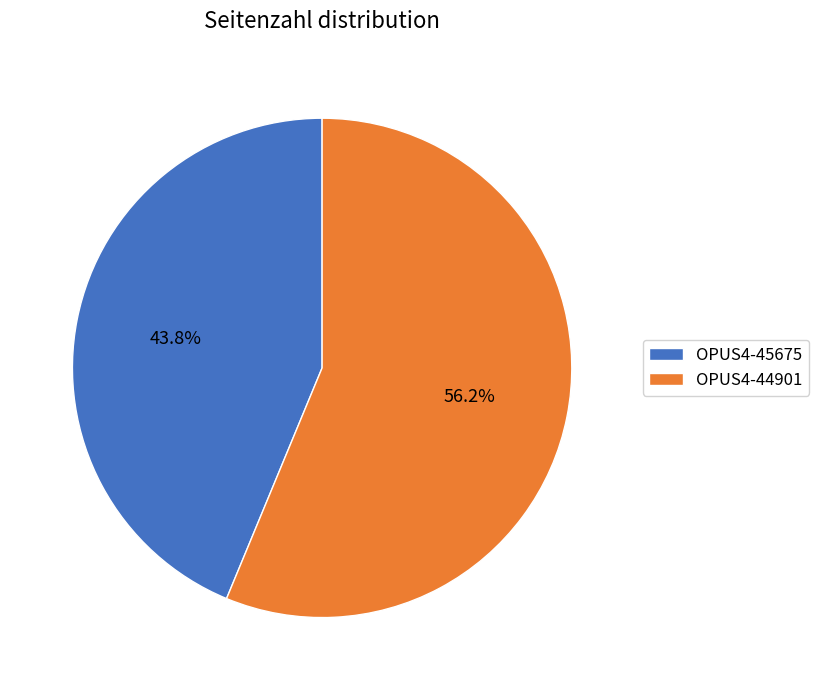

Which category has the smallest portion of the pie?

OPUS4-45675